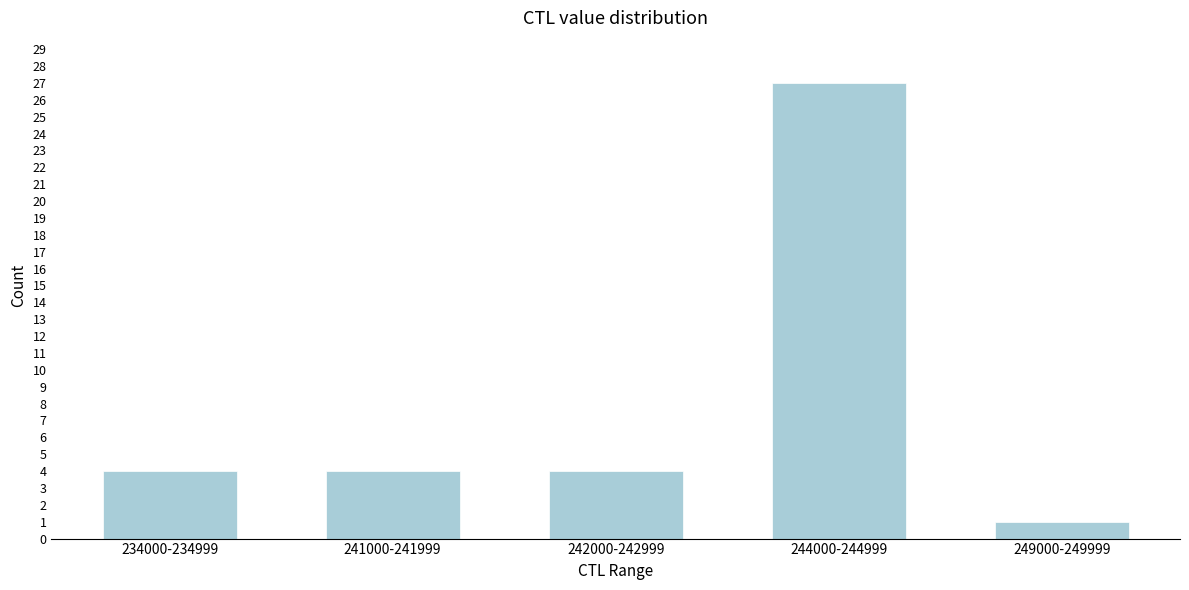

Reading left to right, list all the values displayed in this chart.

4	4	4	27	1